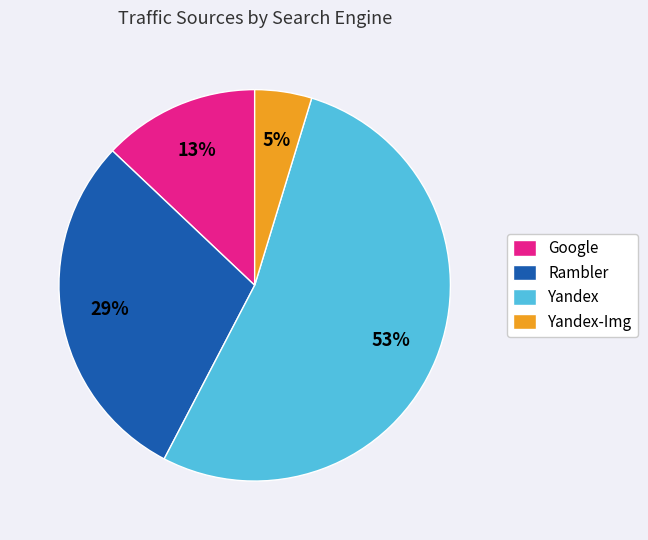

To the nearest percent, what is the difference between the largest and smallest slice percentages?

48%